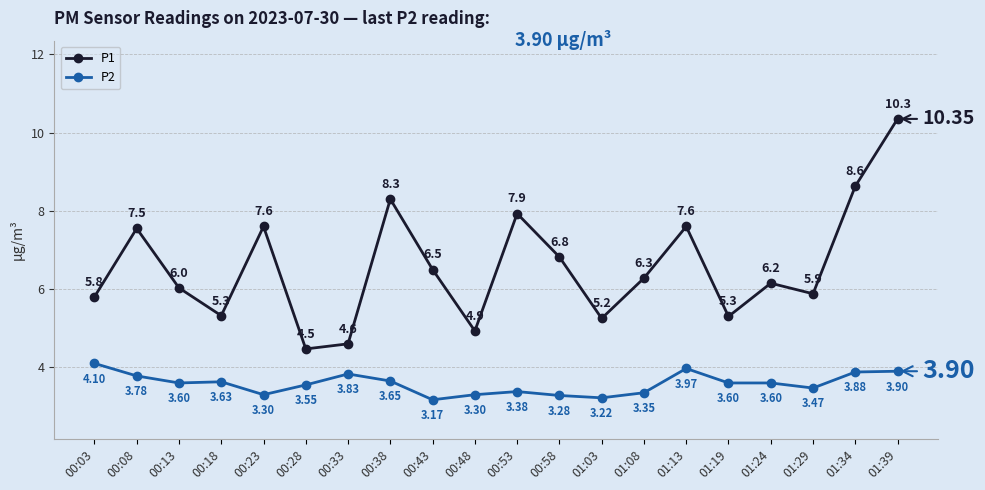

Is the value of P1 at 00:58 greater than the value of P2 at 00:18?

Yes